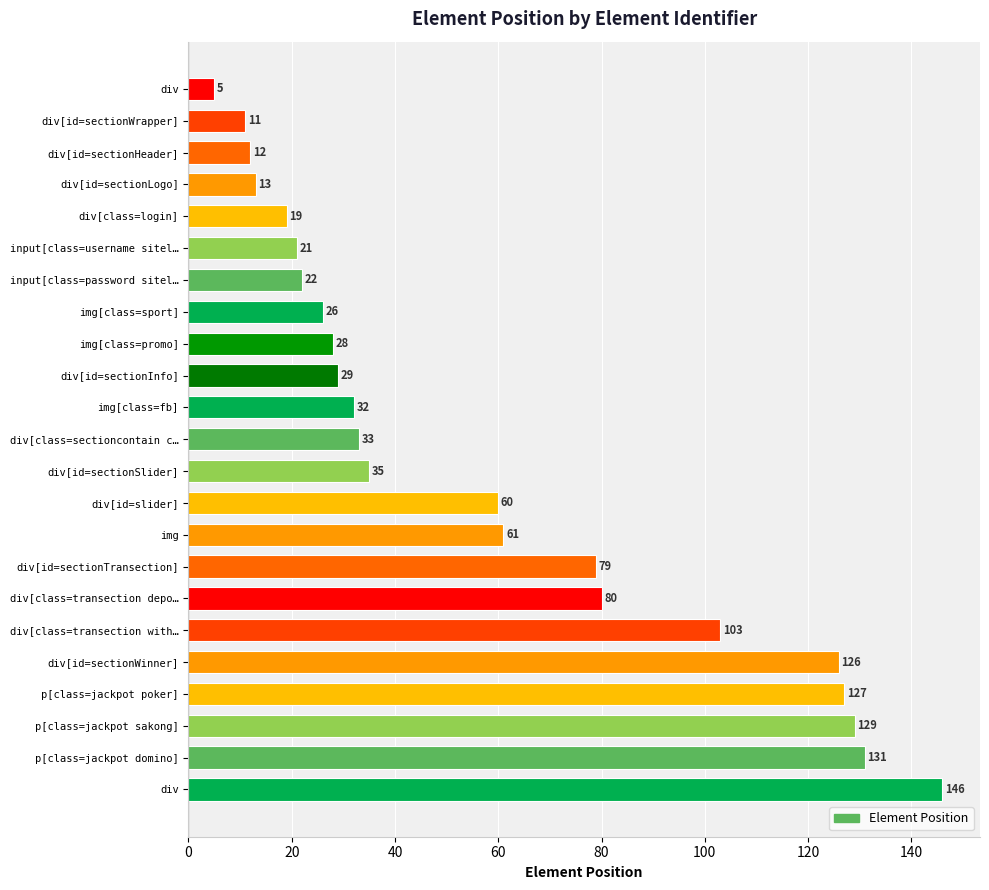

How many distinct data groups are displayed?

1